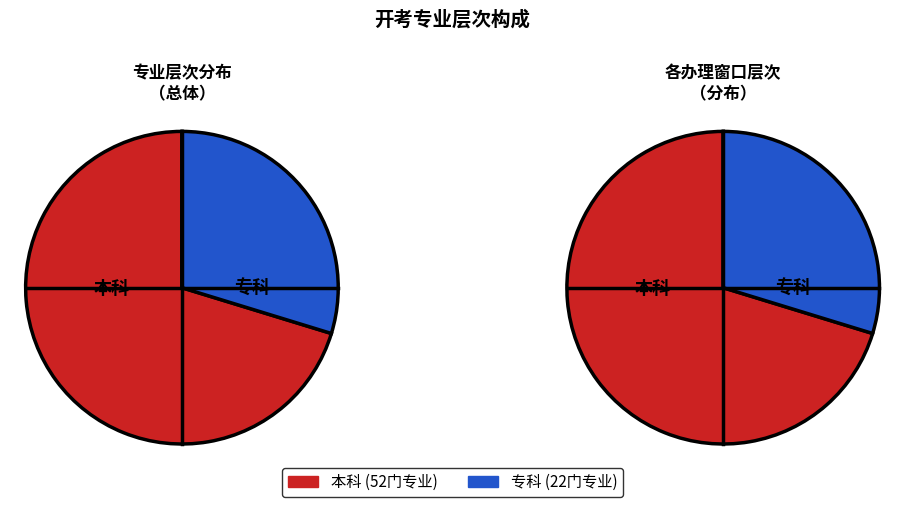

Rank the categories by value from highest to lowest.

本科, 专科